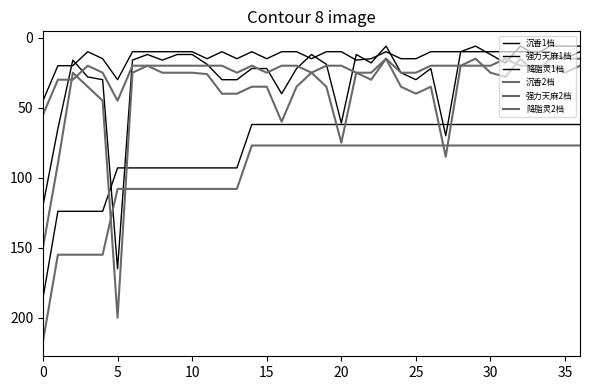

How many lines are shown in the chart?

6